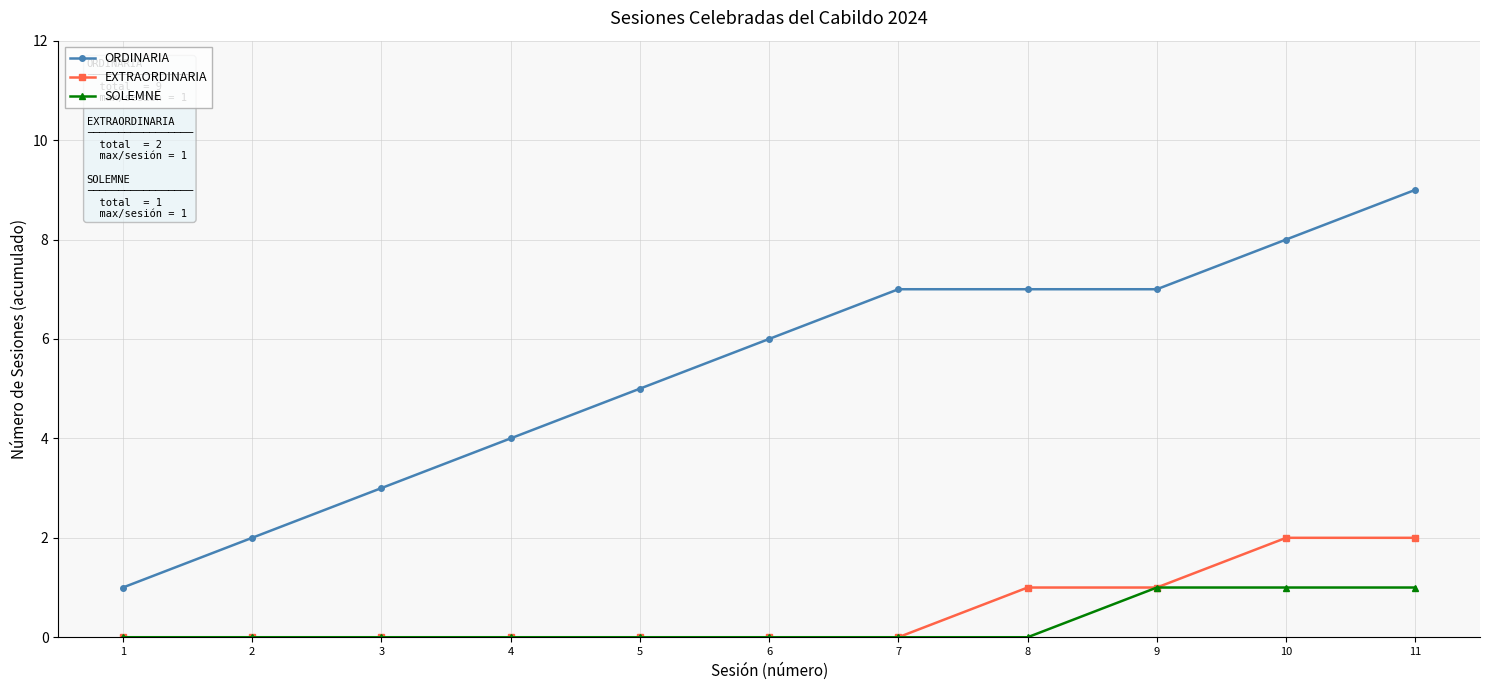

The SOLEMNE series shows -1 at 8. True or false?

False